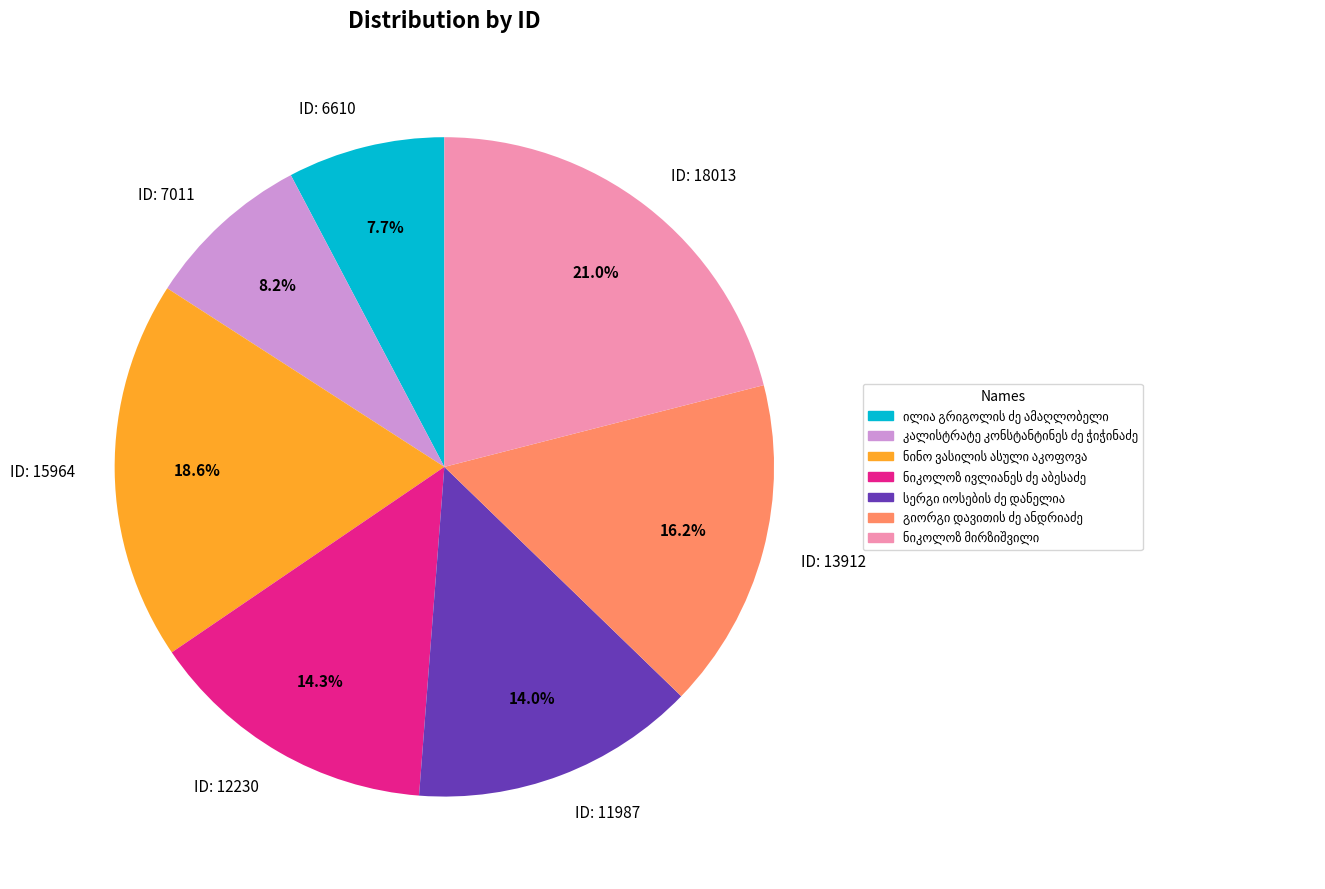

What is the largest slice in the pie chart?

ID: 18013